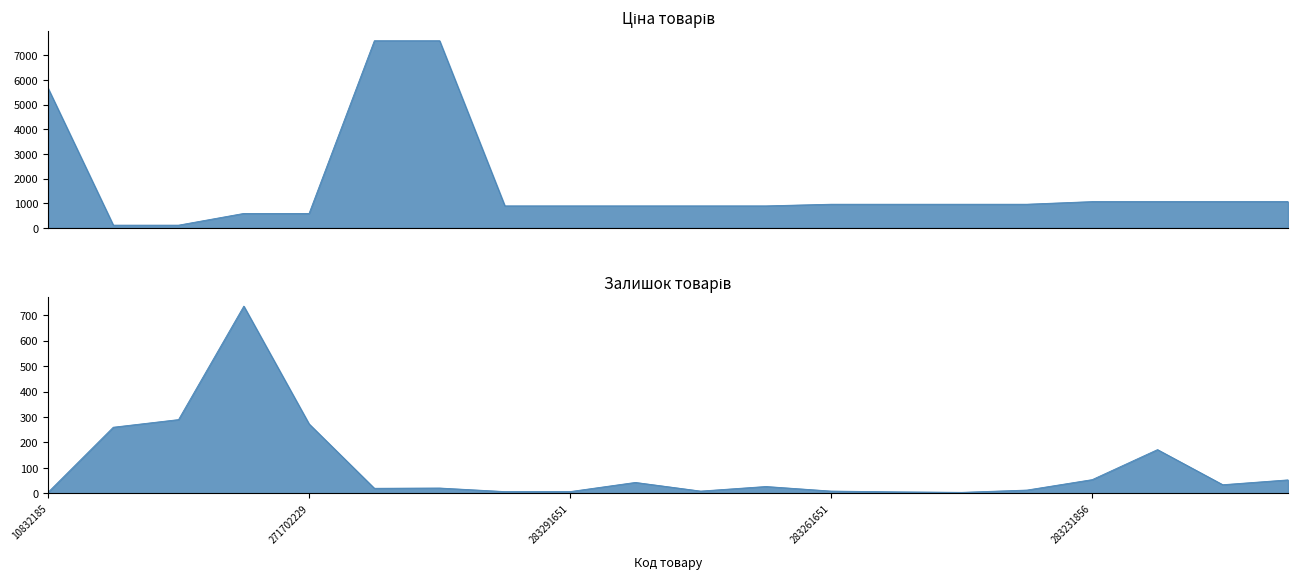

Reading left to right, what are all the values shown in this chart?

Ціна: 5673.8	114.1	114.1	589.9	589.9	7596.5	7596.5	895.9	895.9	895.9	895.9	895.9	963.5	963.5	963.5	963.5	1069.8	1069.8	1069.8	1069.8
Залишок: 4.0	260.0	290.0	736.0	273.0	20.0	21.0	7.0	7.0	43.0	9.0	27.0	9.0	6.0	4.0	13.0	54.0	172.0	34.0	53.0